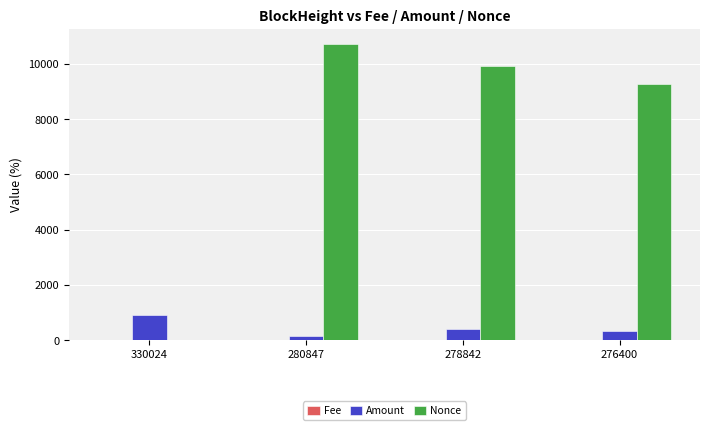

What is the greatest value displayed?

10734.0